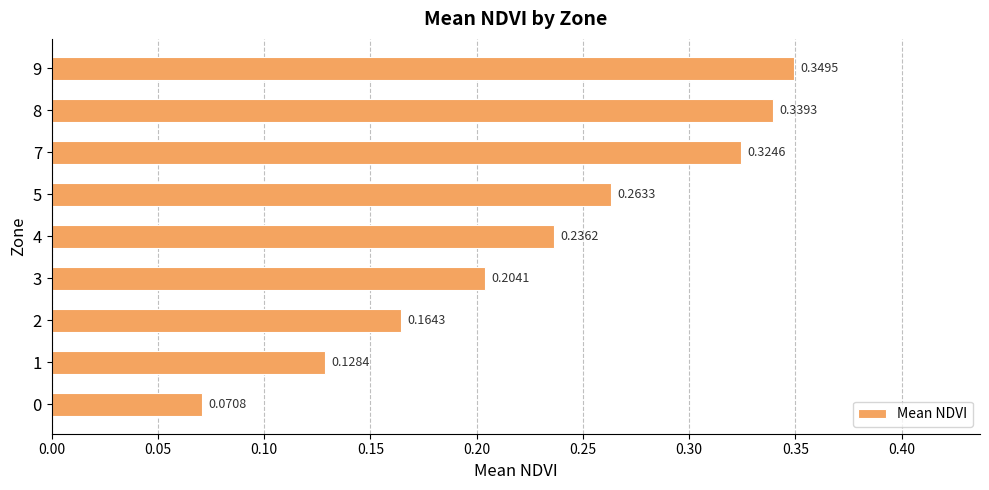

Which label corresponds to the largest value in the chart?

9